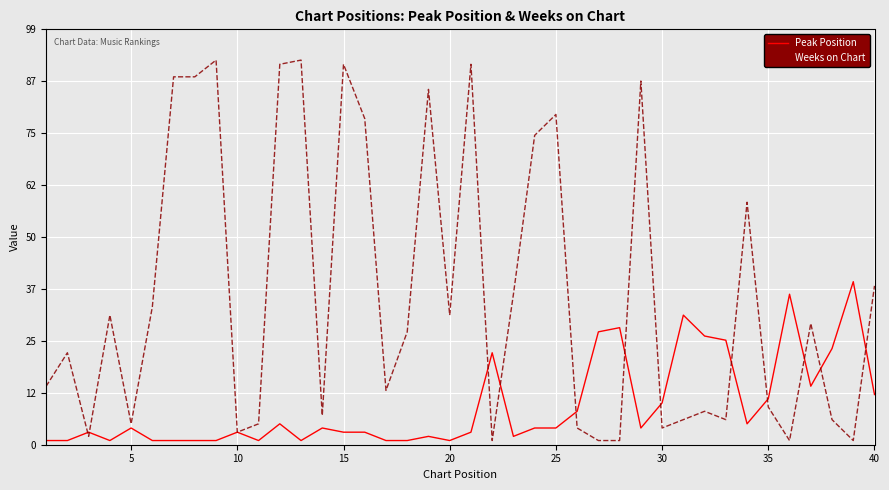

Which series has the largest range (max minus min)?

Weeks on Chart